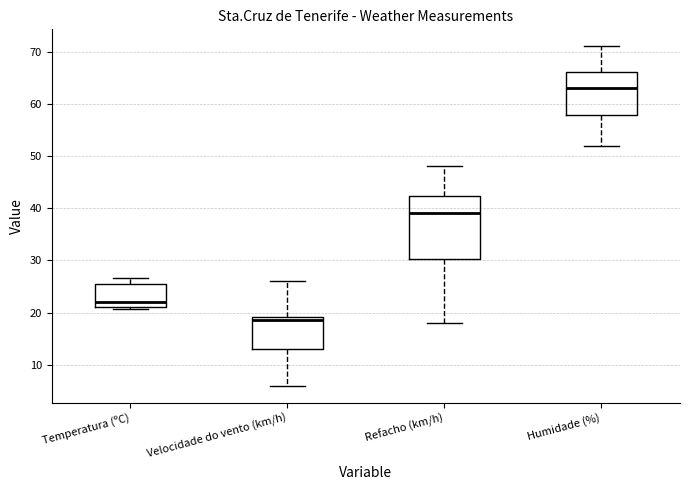

Where does the lower whisker of the box for Refacho (km/h) end on the y-axis? The values are not printed on the chart, so give them approximately, as read against the axis.

18